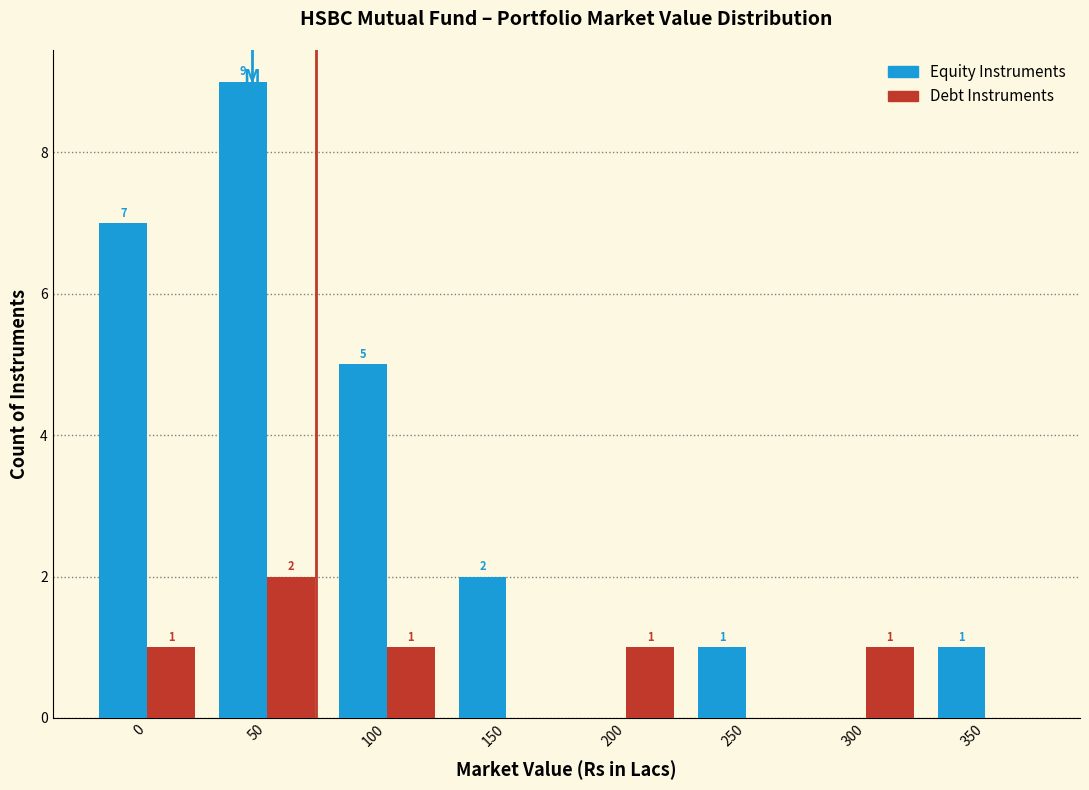

Reading right to left, transcribe all the data shown in this chart.

Equity: 350=1	300=0	250=1	200=0	150=2	100=5	50=9	0=7
Debt: 350=0	300=1	250=0	200=1	150=0	100=1	50=2	0=1